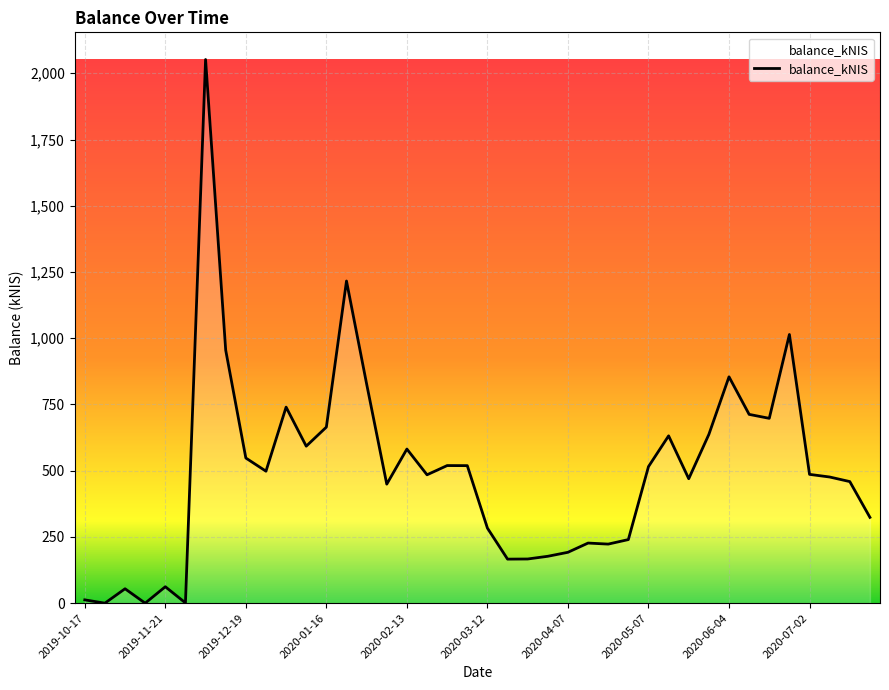

What is the difference between the maximum and minimum values?

2052.0